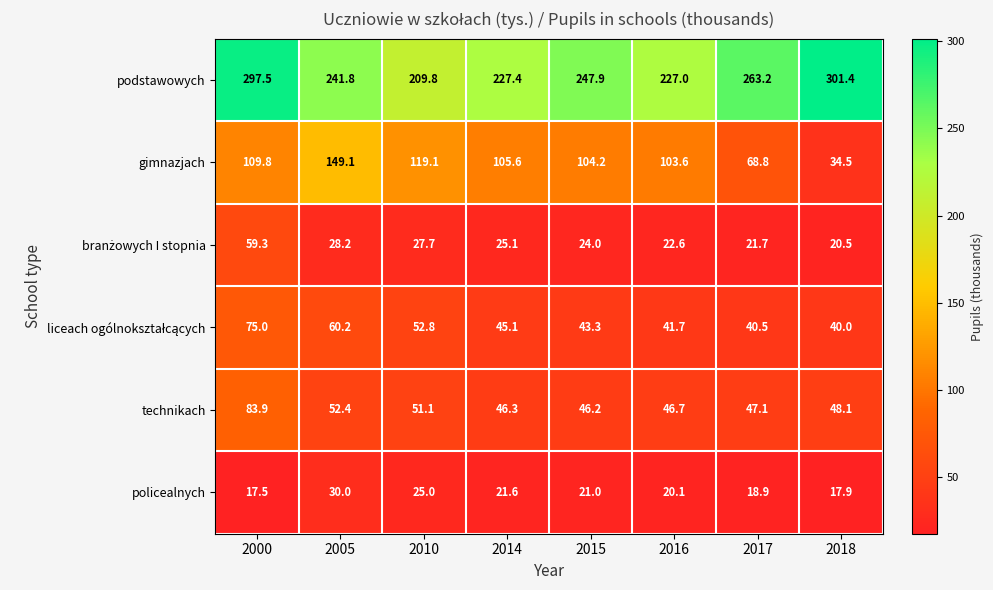

At which category does the chart reach its peak across all series?

2018